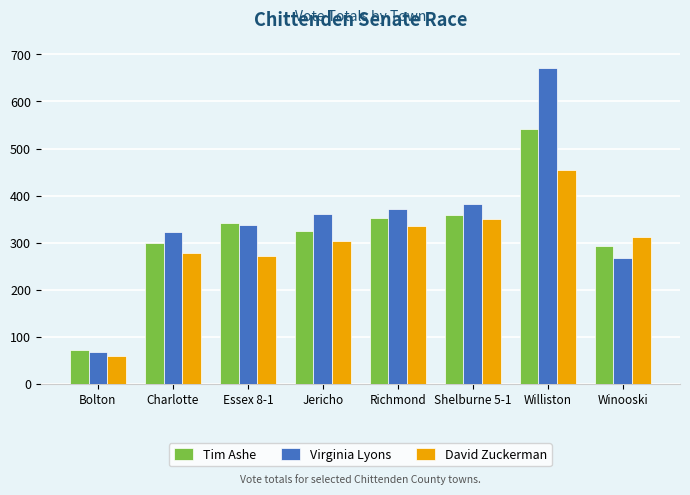

What is the difference between the highest and lowest values at Jericho?

58